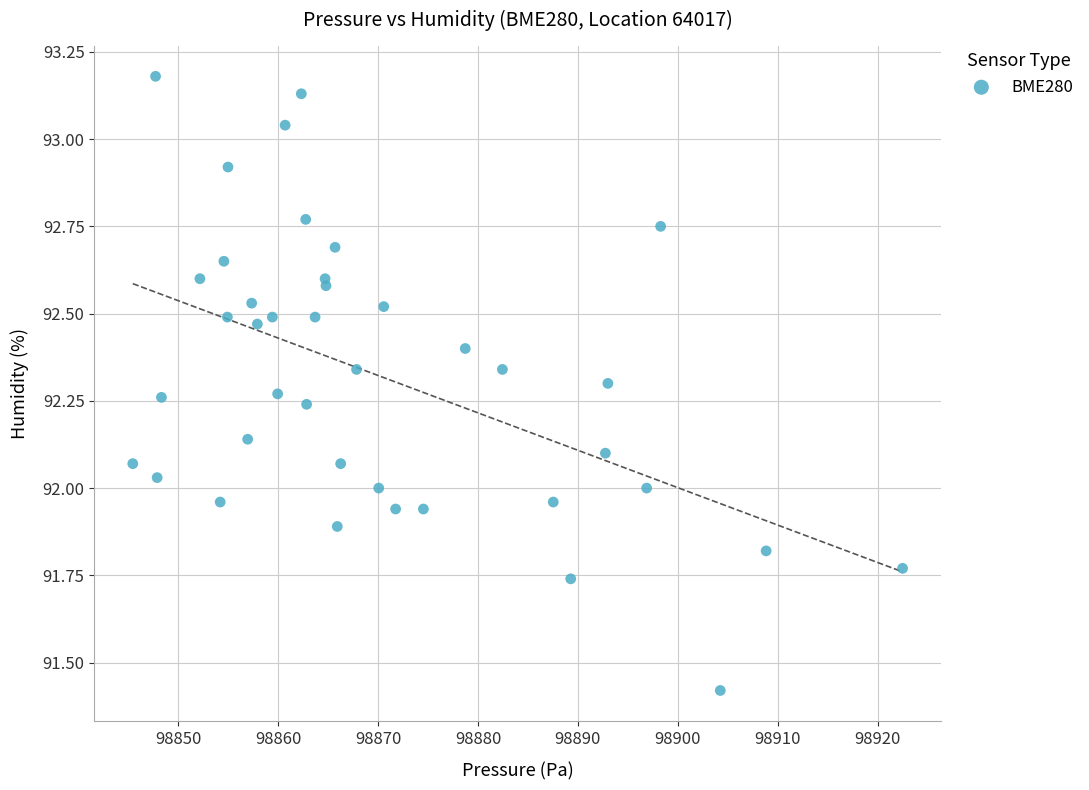

What is the range of Y values (max minus min)?

1.8